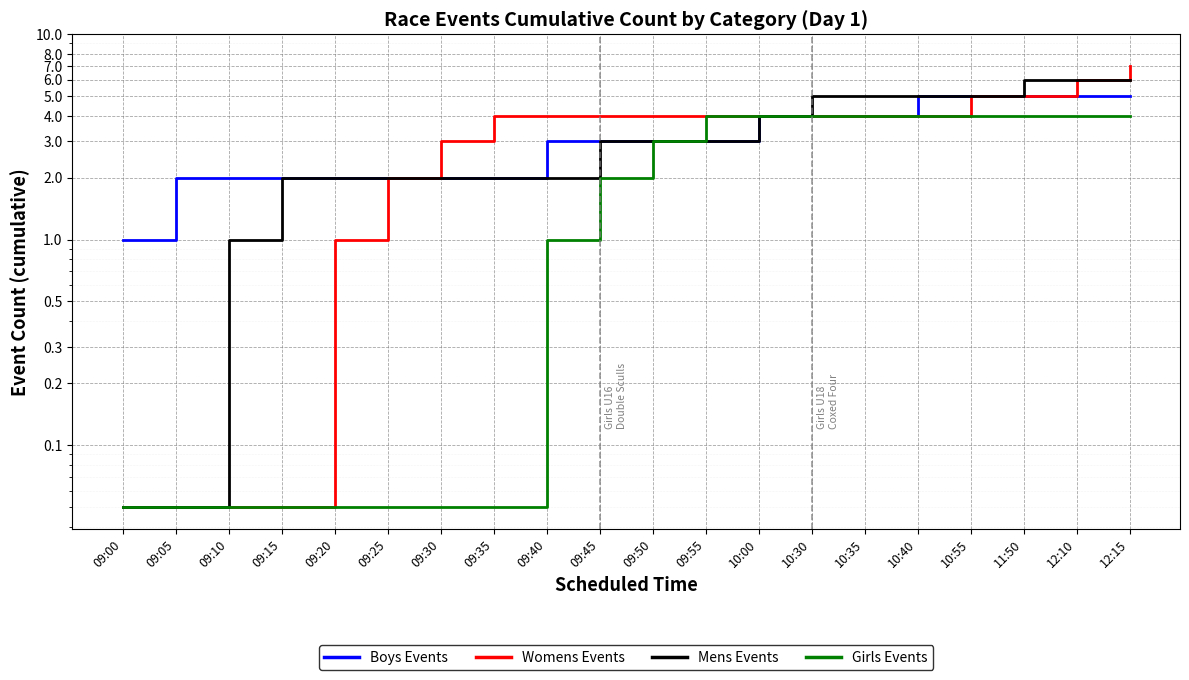

What is the sum of all Girls Events values?

42.4